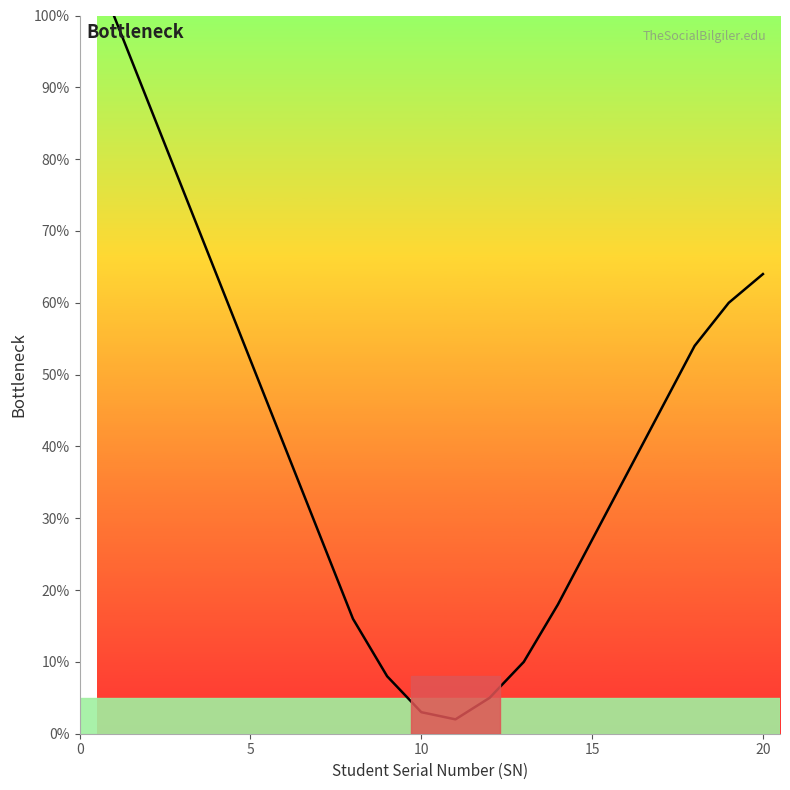

What is the difference between the maximum and minimum values?

98